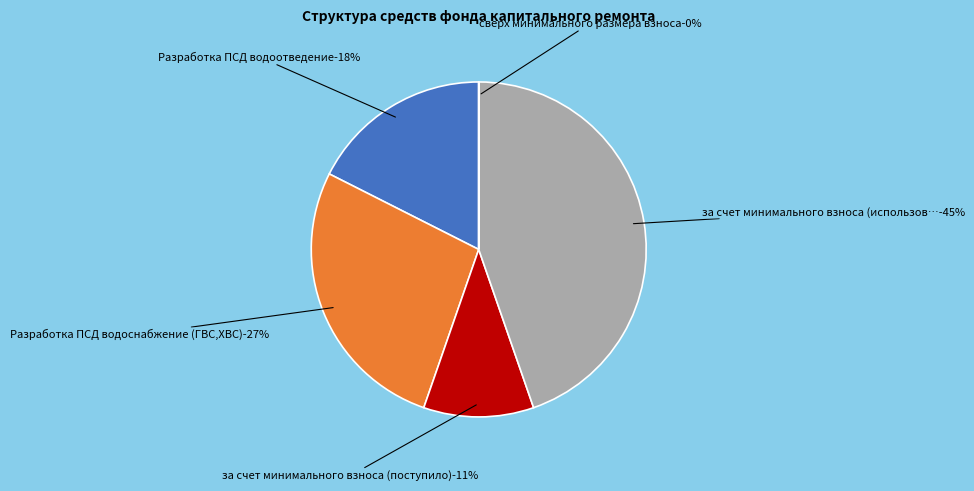

What percentage is NOT represented by сверх минимального размера взноса?

100.0%